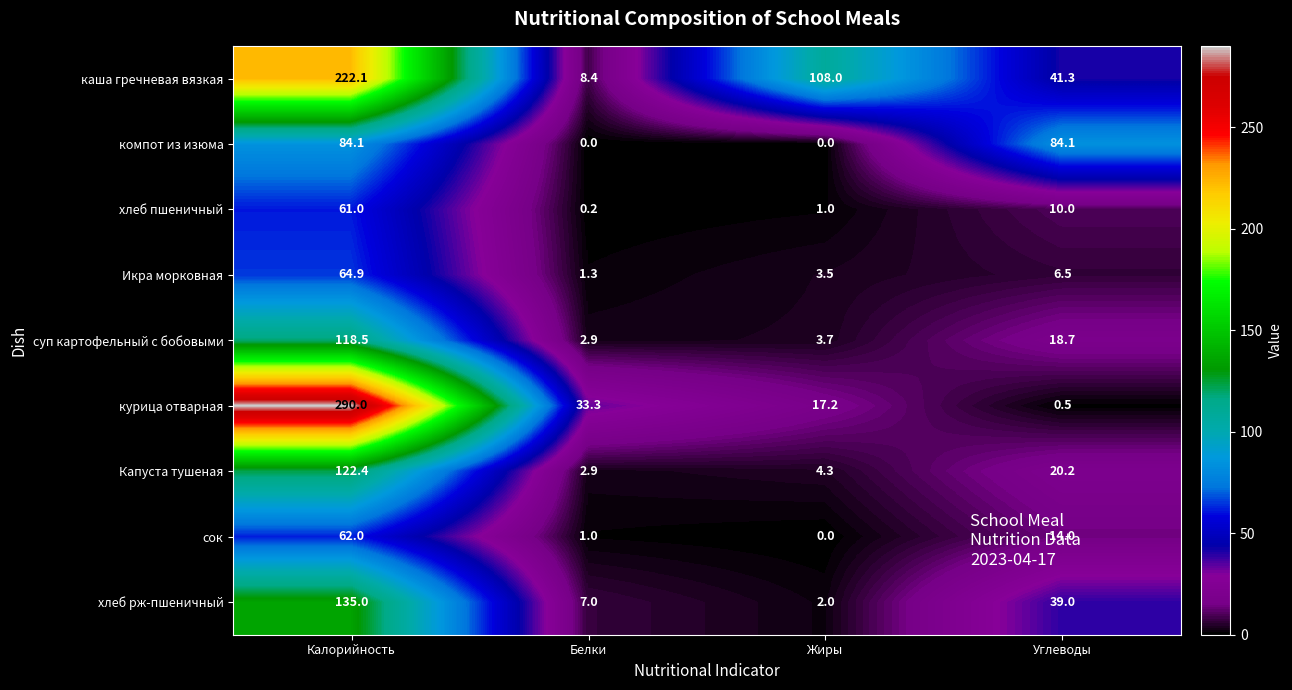

The value of Икра морковная at Белки is 2.0. True or false?

False